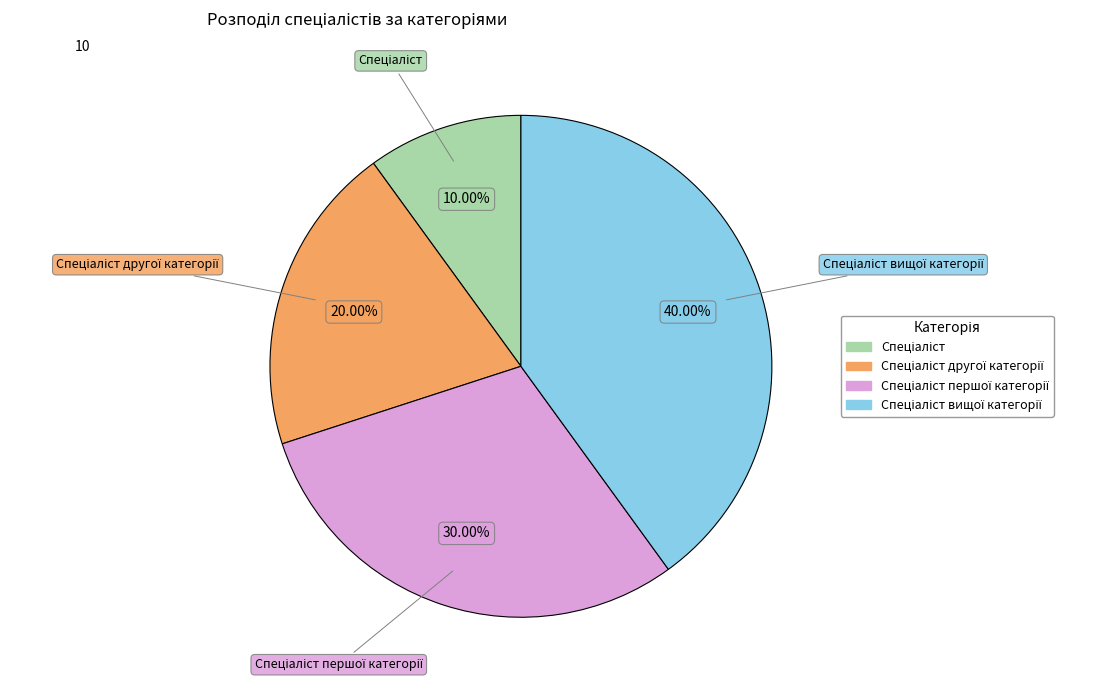

Is there any slice that represents more than half of the pie?

No